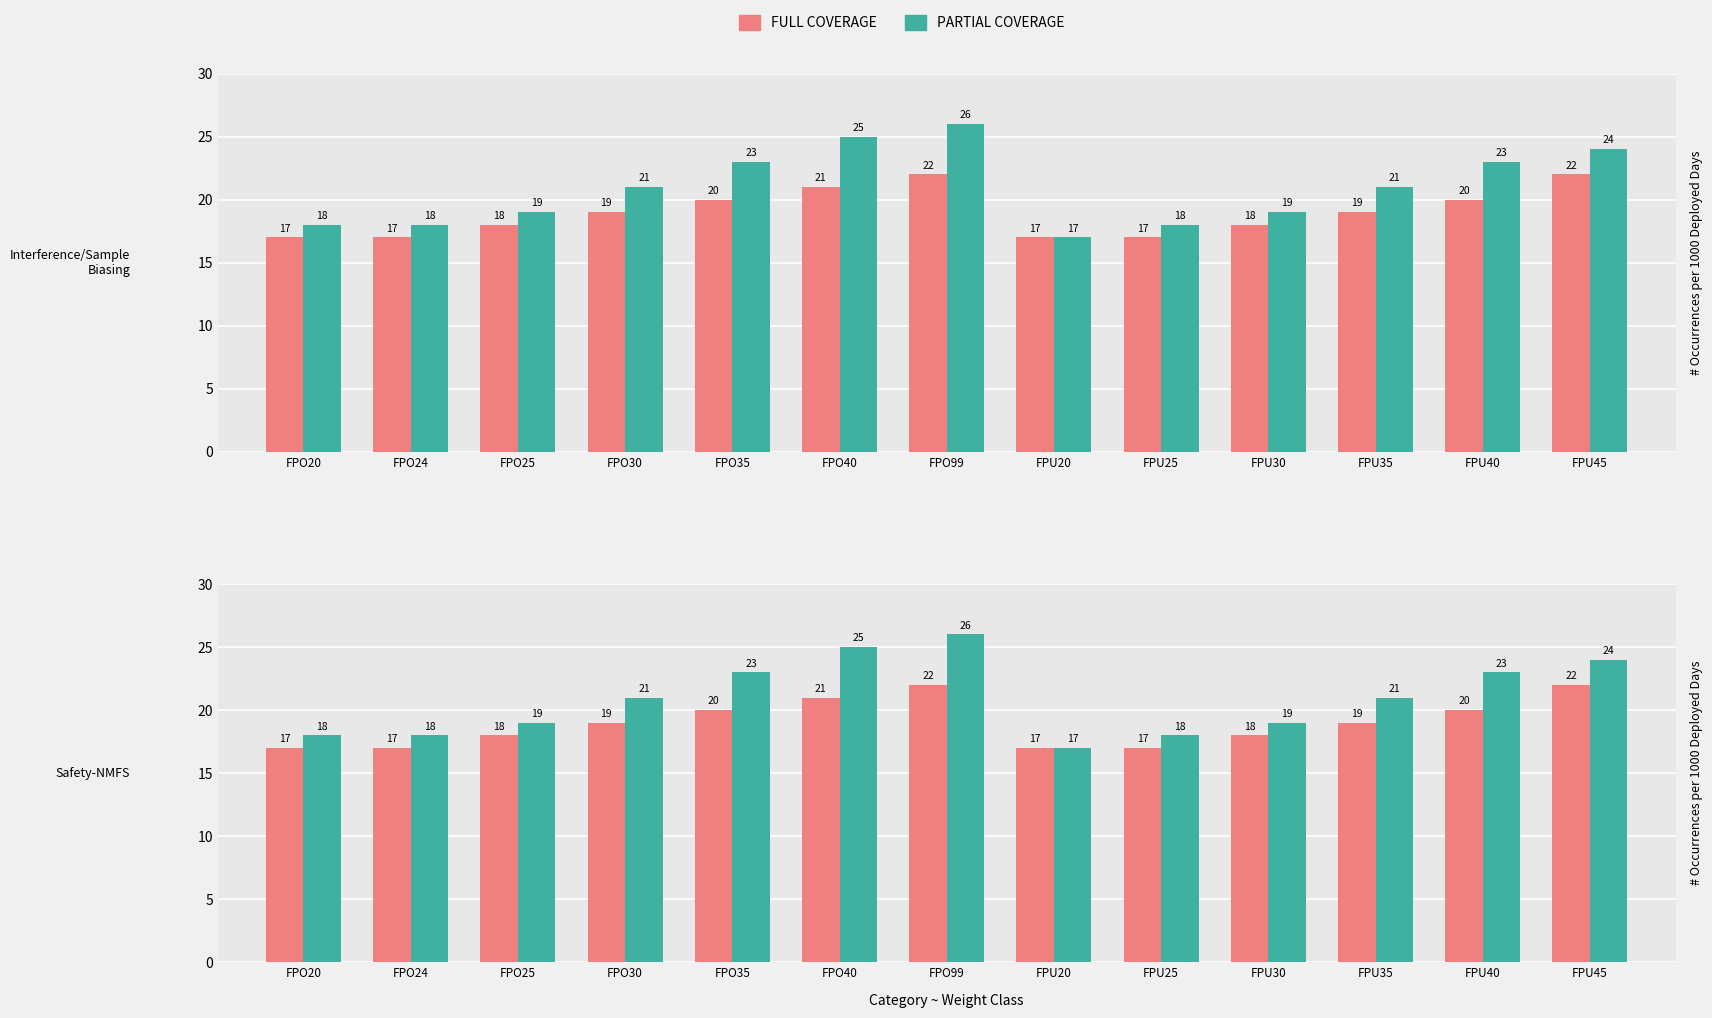

Which category has the highest value across all series?

FPO99